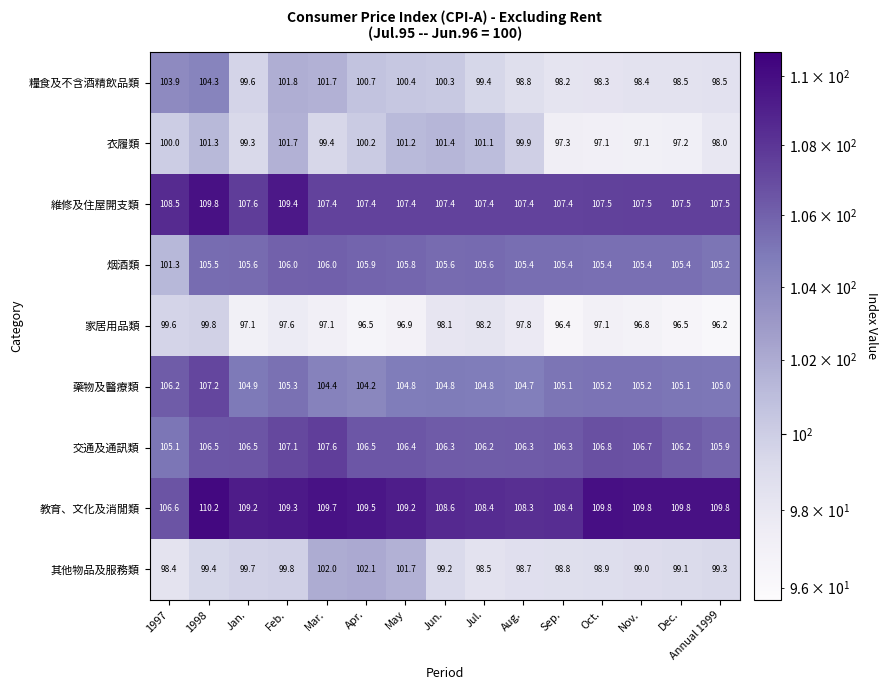

The 其他物品及服務類 series shows 99.8 at Feb.. True or false?

True